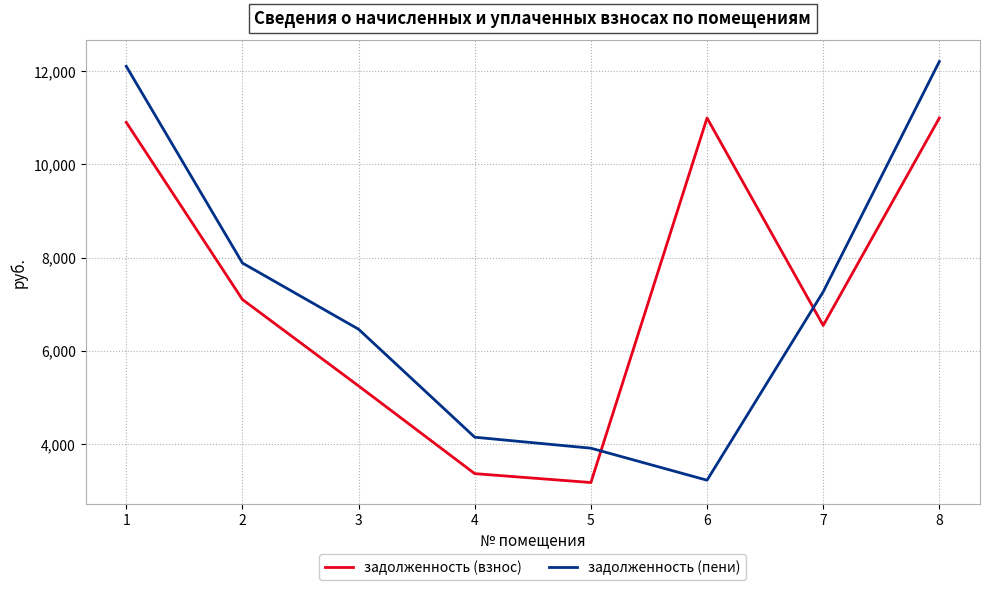

The задолженность (взнос) series shows 7001.2 at 6. True or false?

False